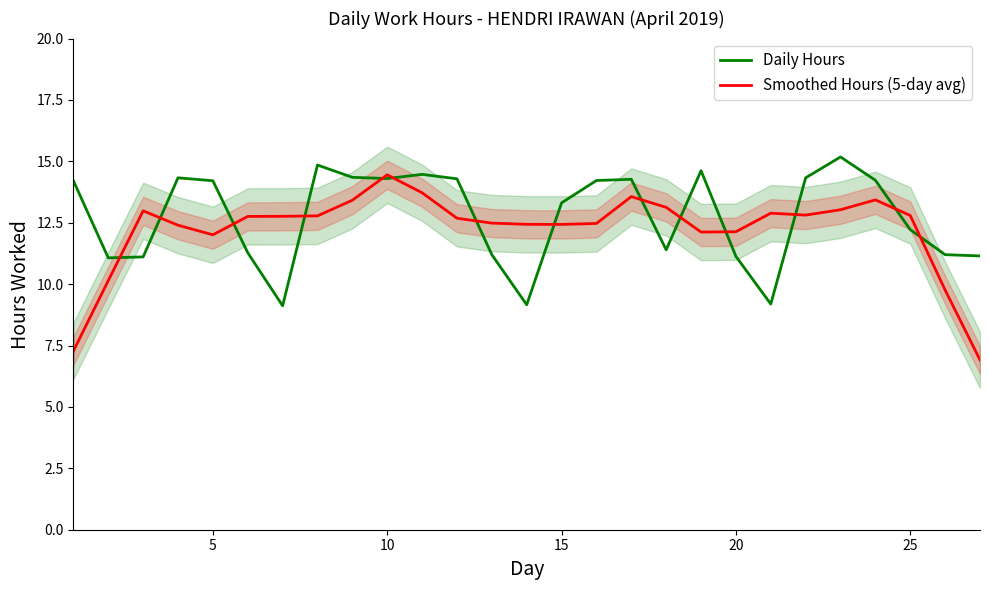

The value of Daily Hours at 10 is 3.5. True or false?

False